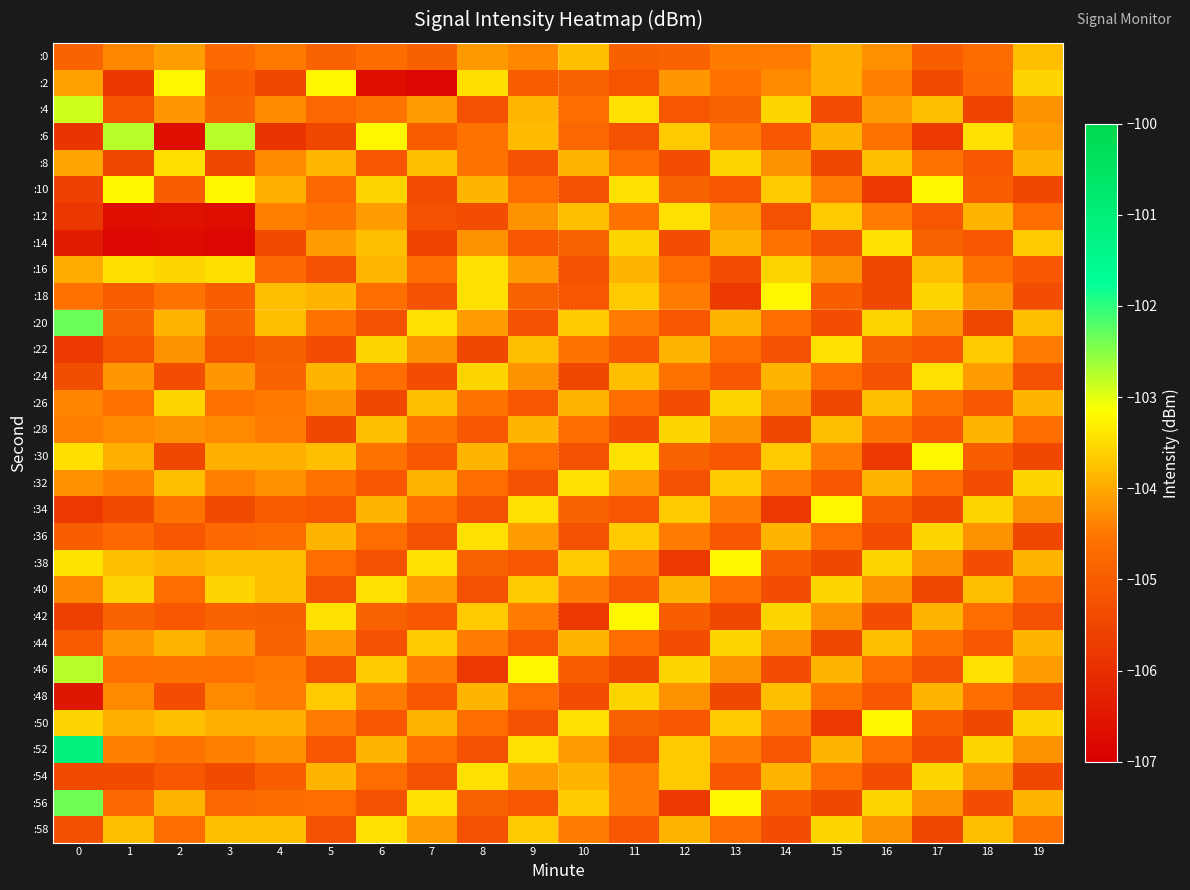

At how many categories does at least one series exceed -102?

1